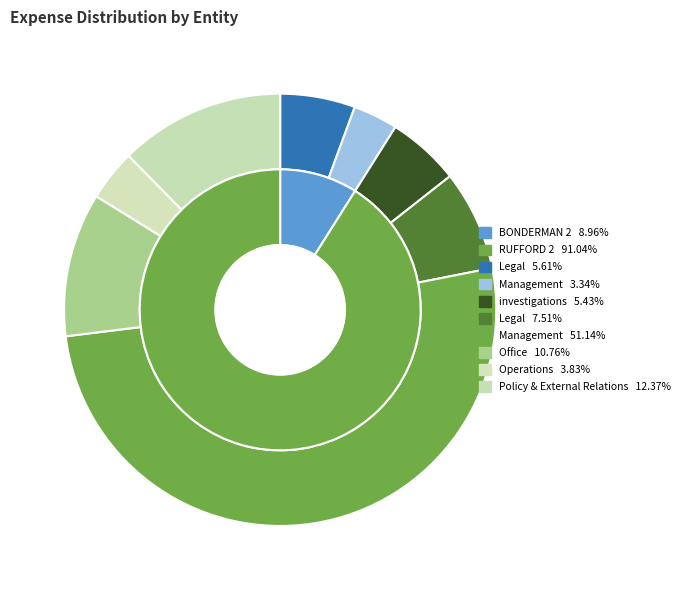

How many slices are in this pie chart?

2